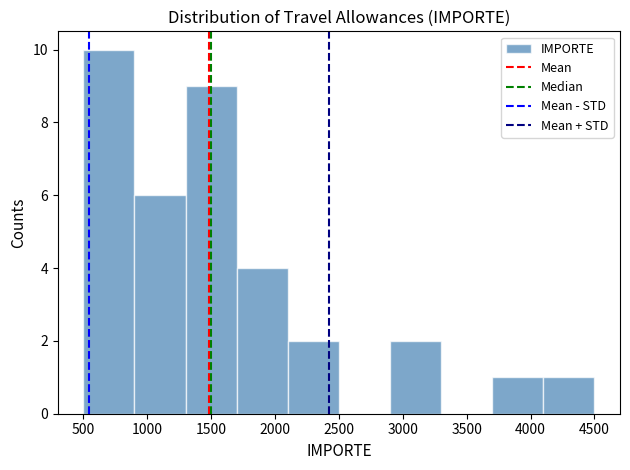

How tall is the bar that spans 4100 to 4500 on the x-axis? The values are not printed on the chart, so give them approximately, as read against the axis.

1